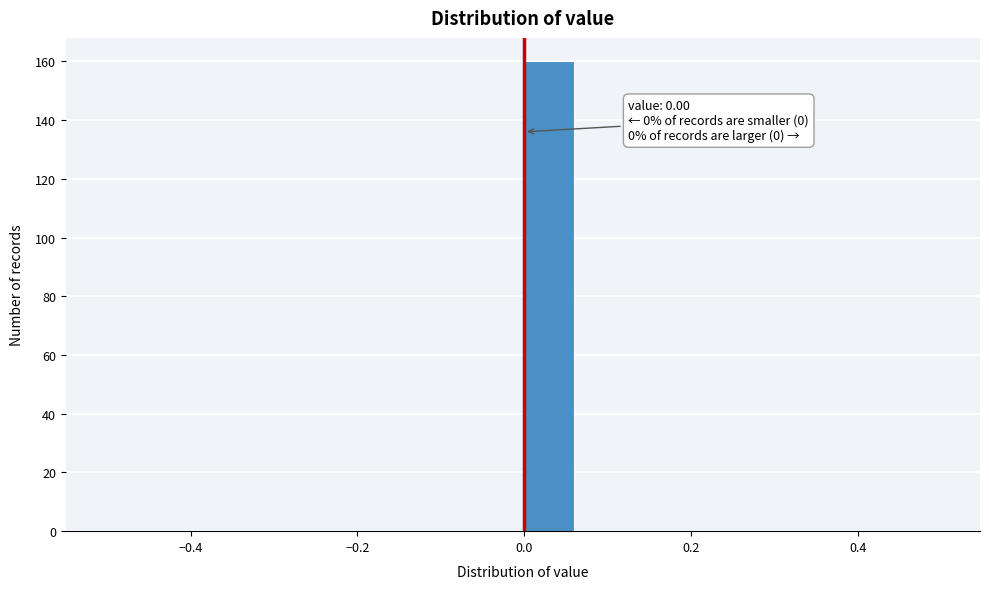

Around what value on the x-axis is the tallest bar? Give the approximate position of its centre, as read against the axis.

0.02